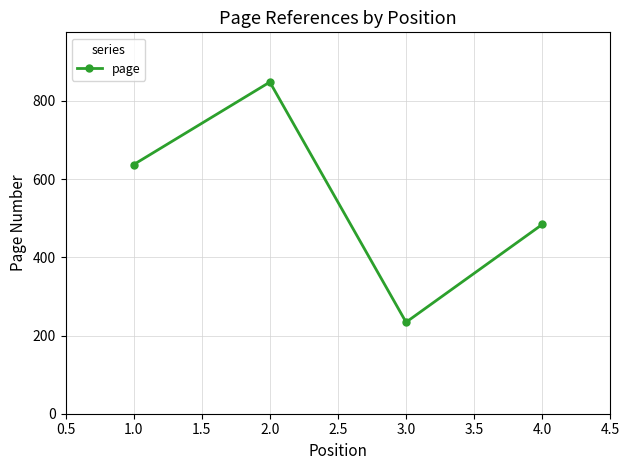

Reading right to left, transcribe all the data shown in this chart.

484	234	848	637